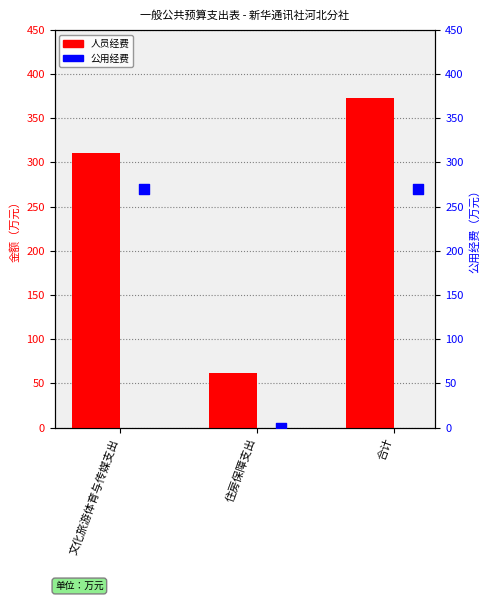

What are all the series names shown in the legend?

人员经费, 公用经费